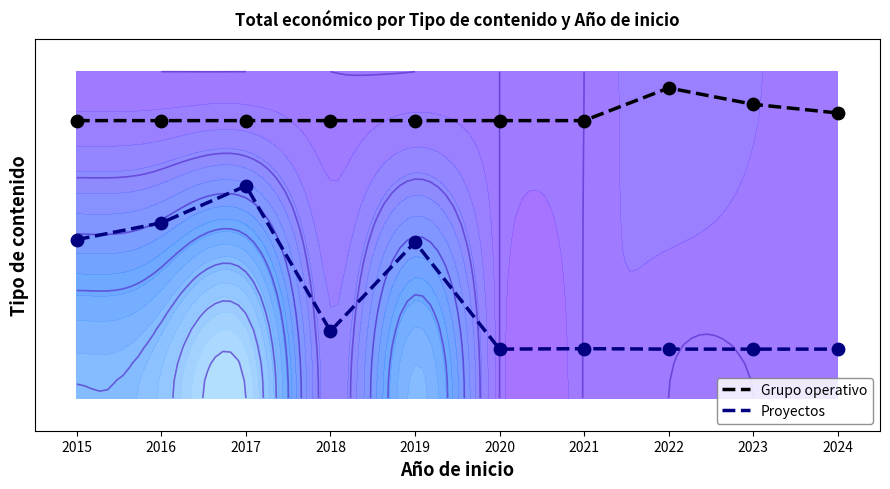

At which category is the sum across all series the highest?

2017